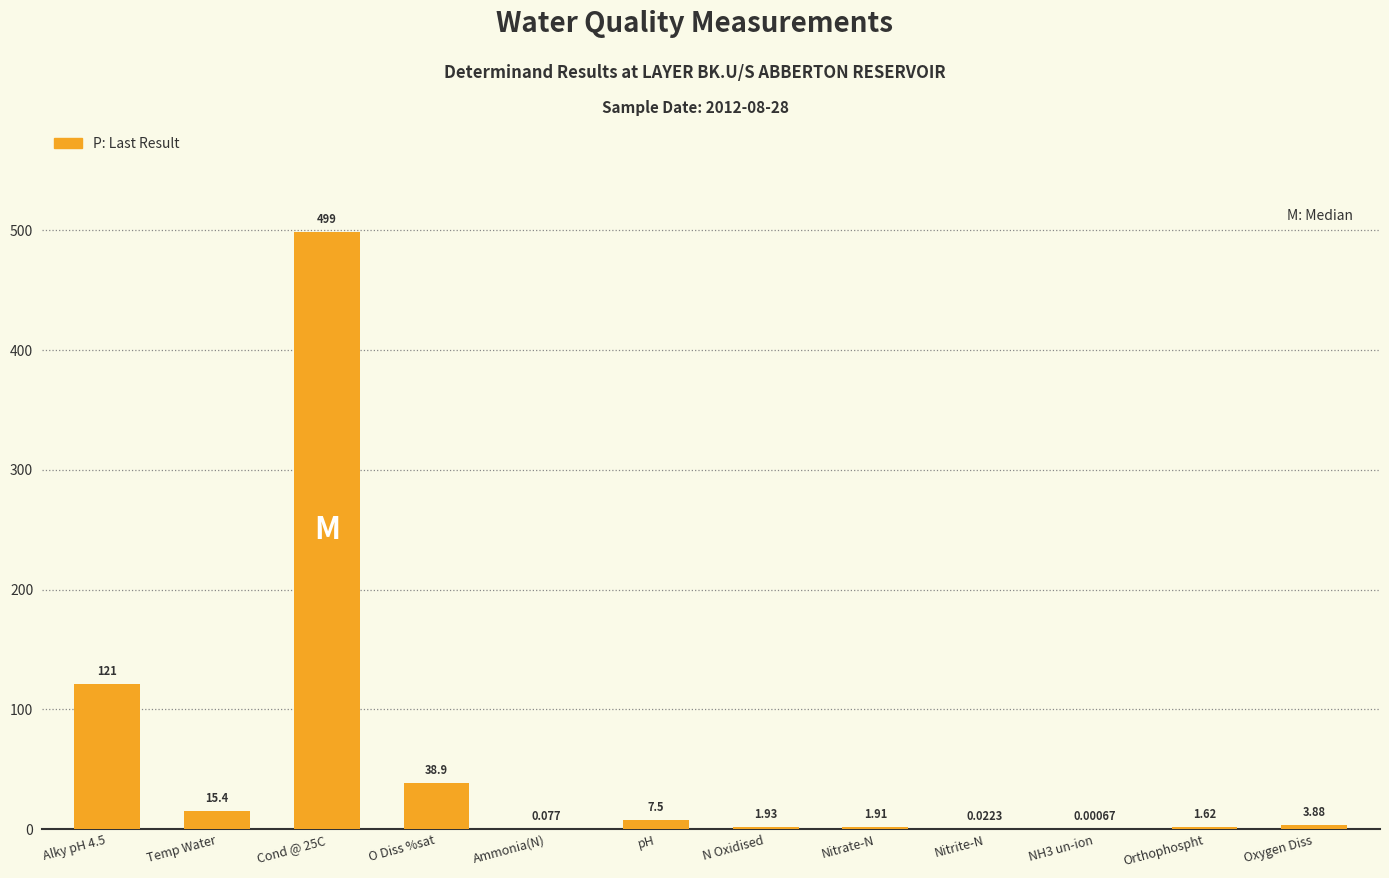

Which has a higher value, NH3 un-ion or Ammonia(N)?

Ammonia(N)